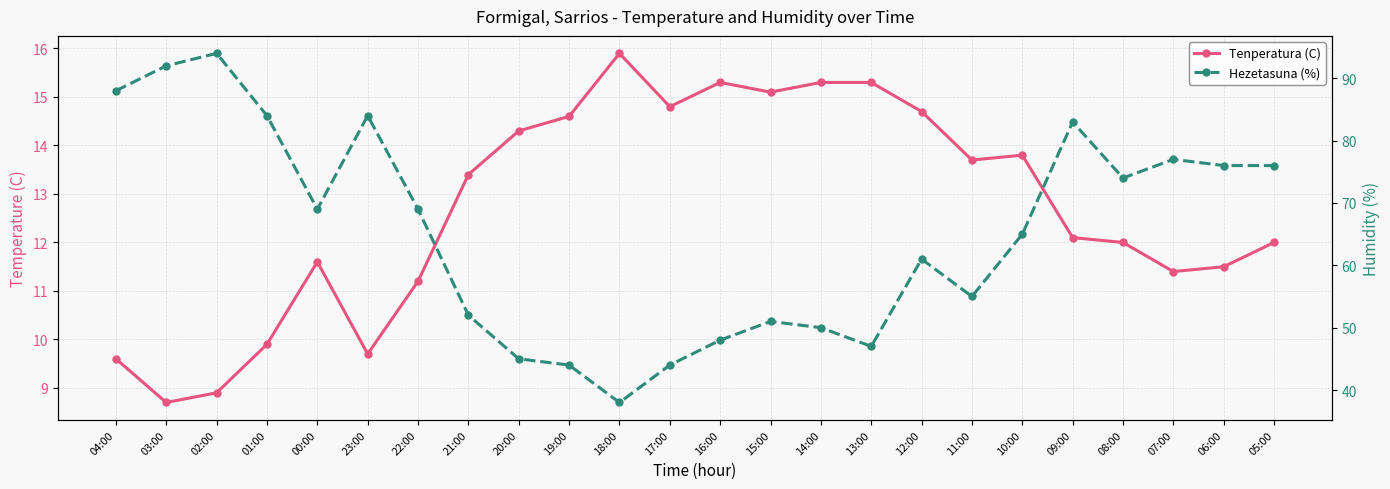

Which series has the widest spread of values?

Hezetasuna (%)